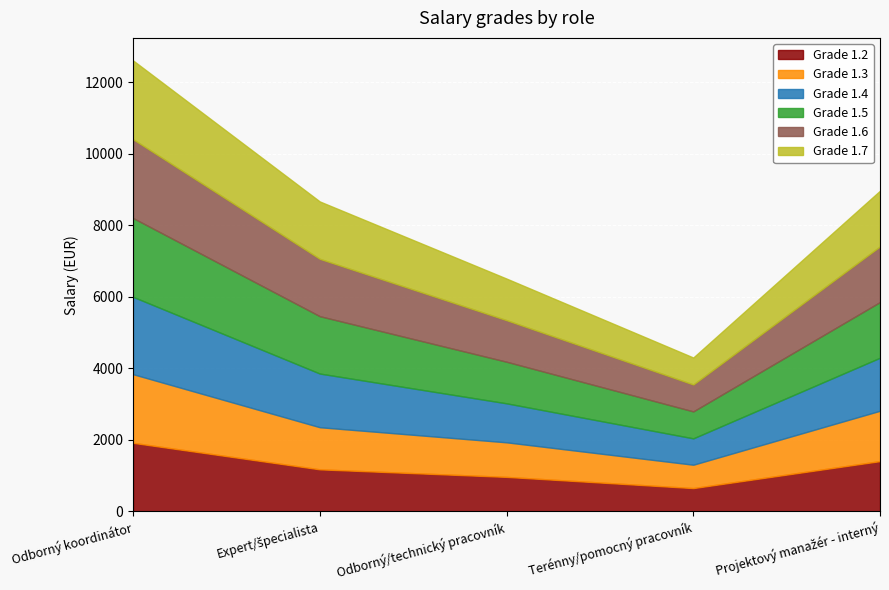

What are all the series names shown in the legend?

Grade 1.2, Grade 1.3, Grade 1.4, Grade 1.5, Grade 1.6, Grade 1.7